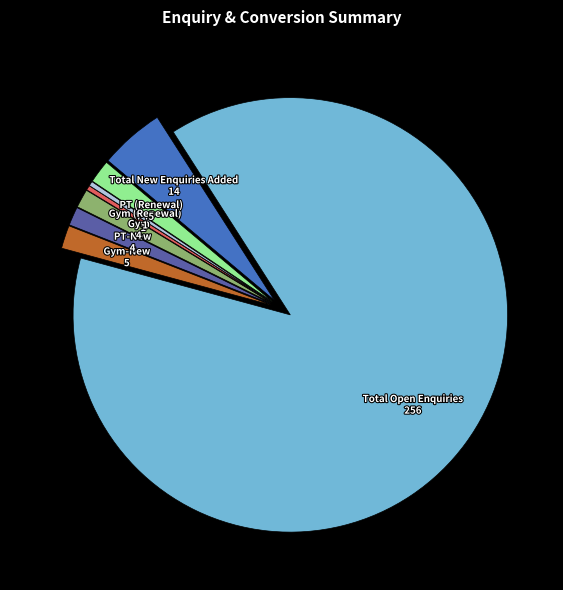

Which category accounts for the majority?

Total Open Enquiries